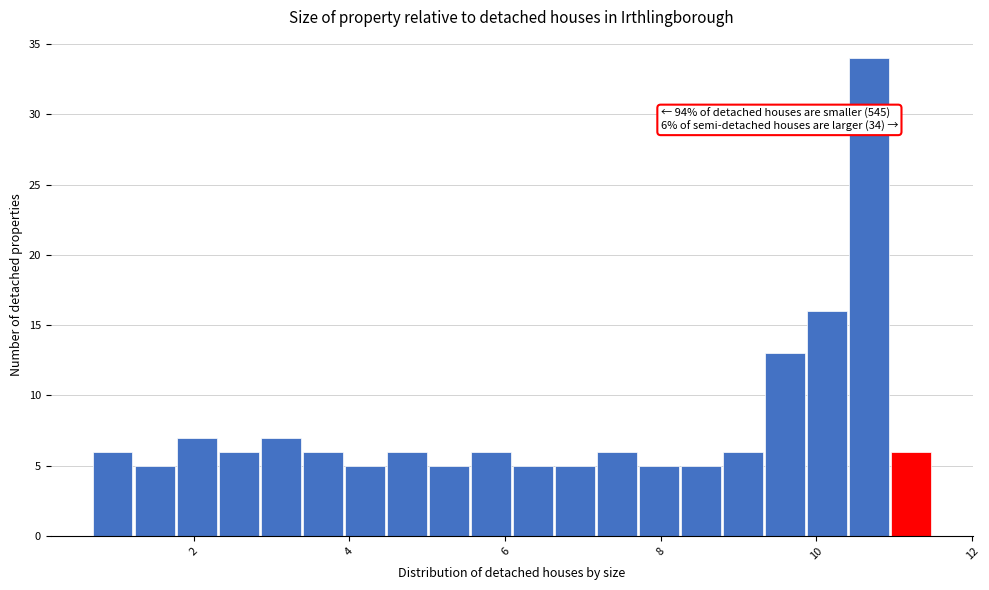

Read against the x-axis, roughly where is the centre of the tallest bar?

10.6